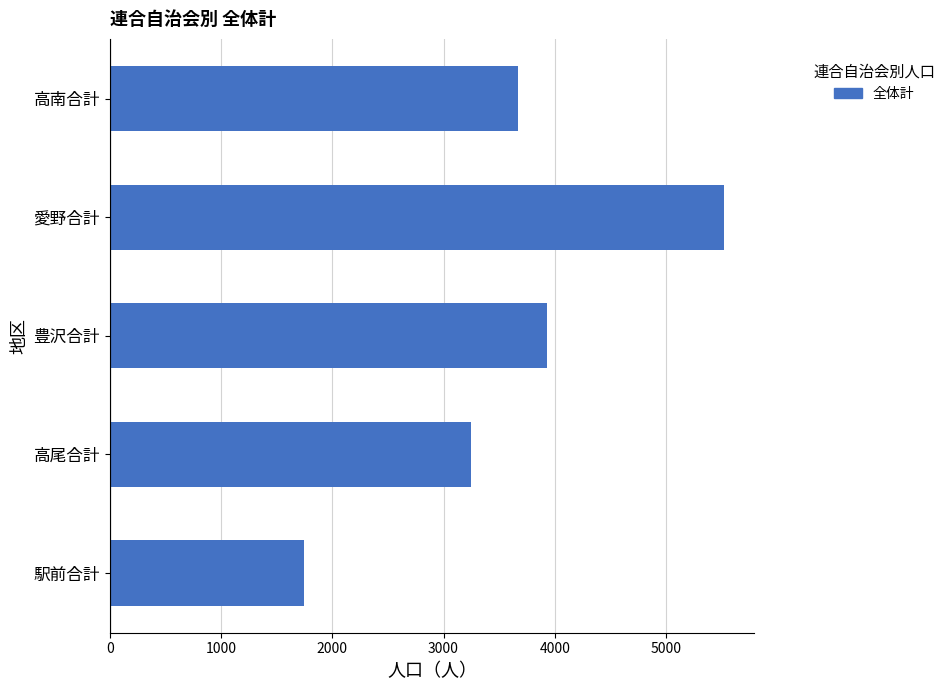

What is the difference between the second highest and second lowest values?

681